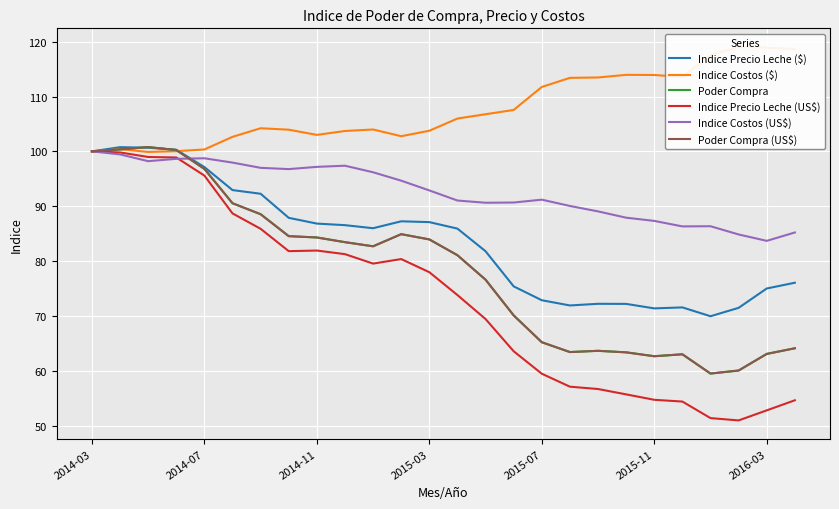

What is the value of the Indice Costos ($) point at the 19th from the left?

113.5